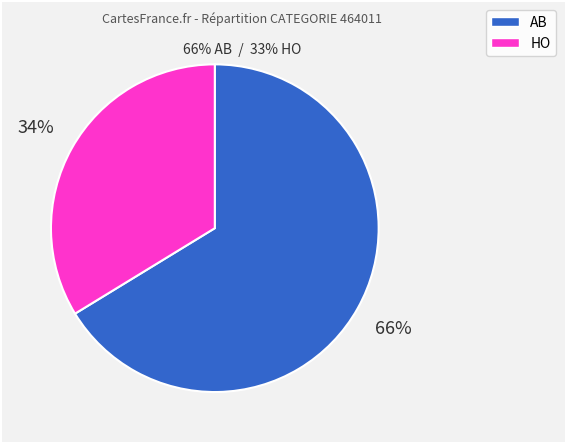

Which category has the biggest portion of the pie?

AB